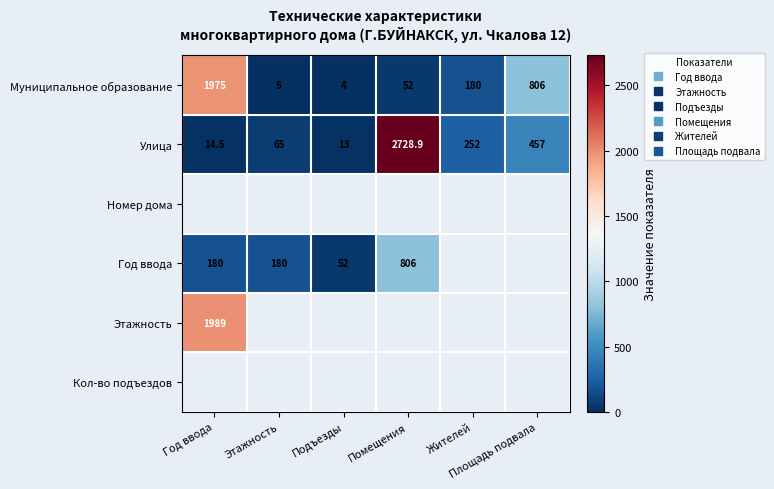

The value of Этажность at Помещения is -892.2. True or false?

False